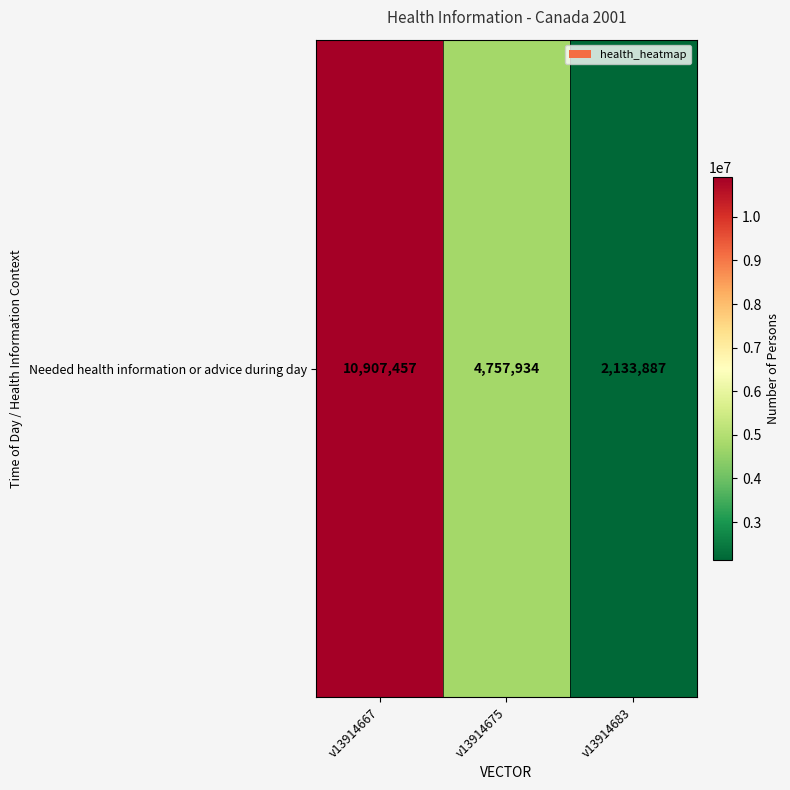

Between v13914675 and v13914683, which is larger?

v13914675